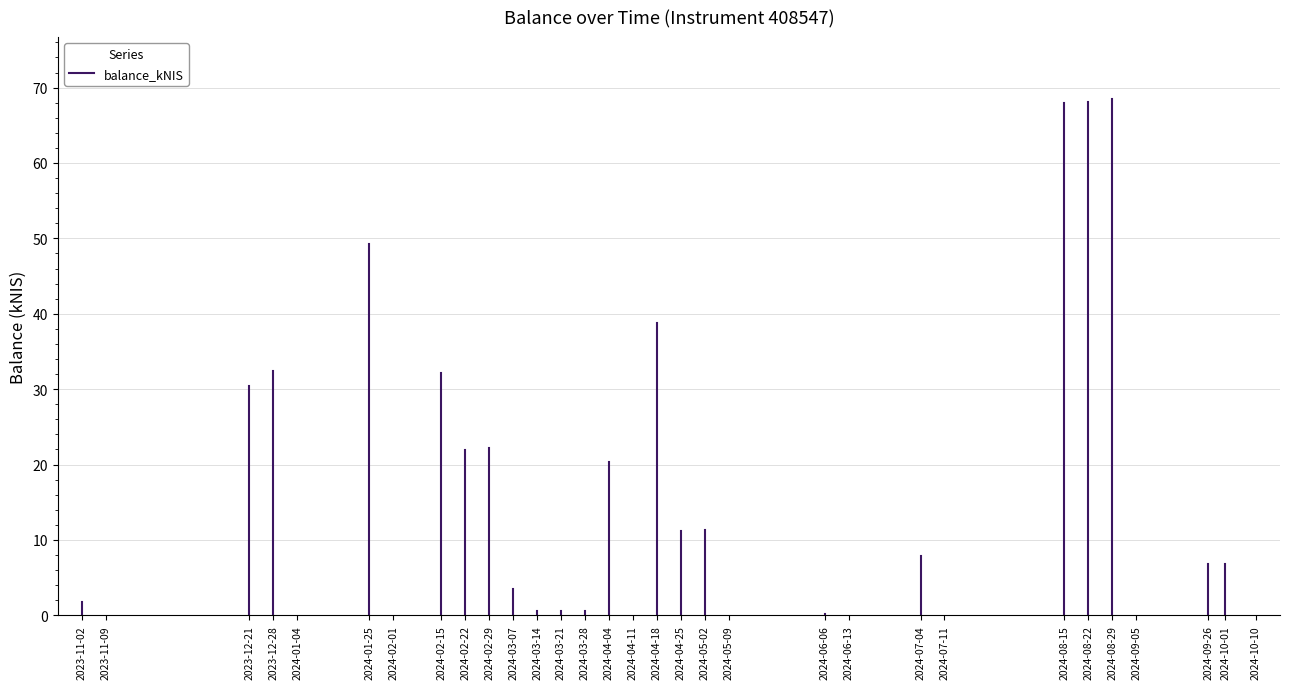

What value does the data have at 2024-02-22?

21.9